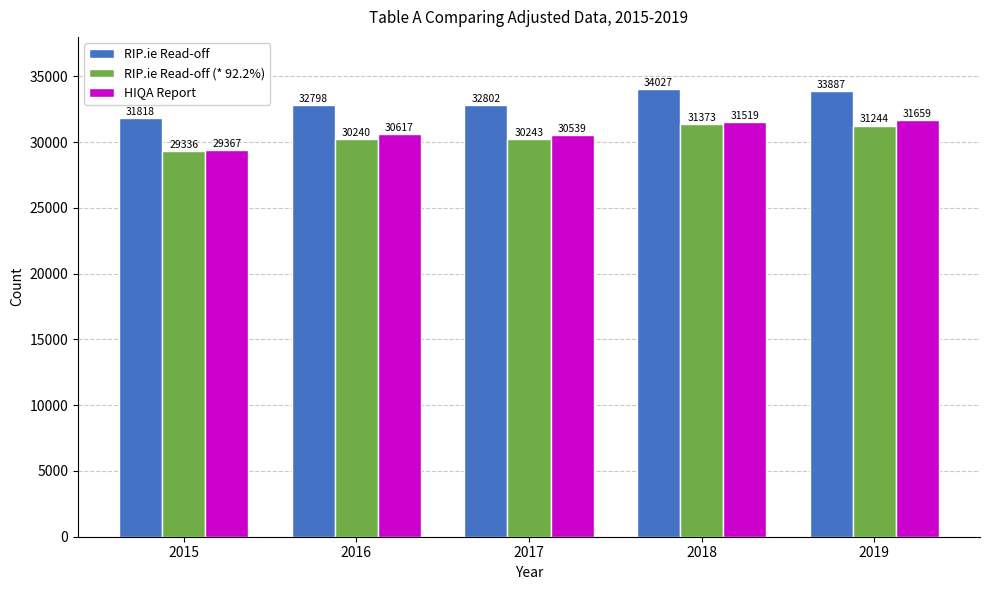

Where is HIQA Report nearest to the value 30513?

2017